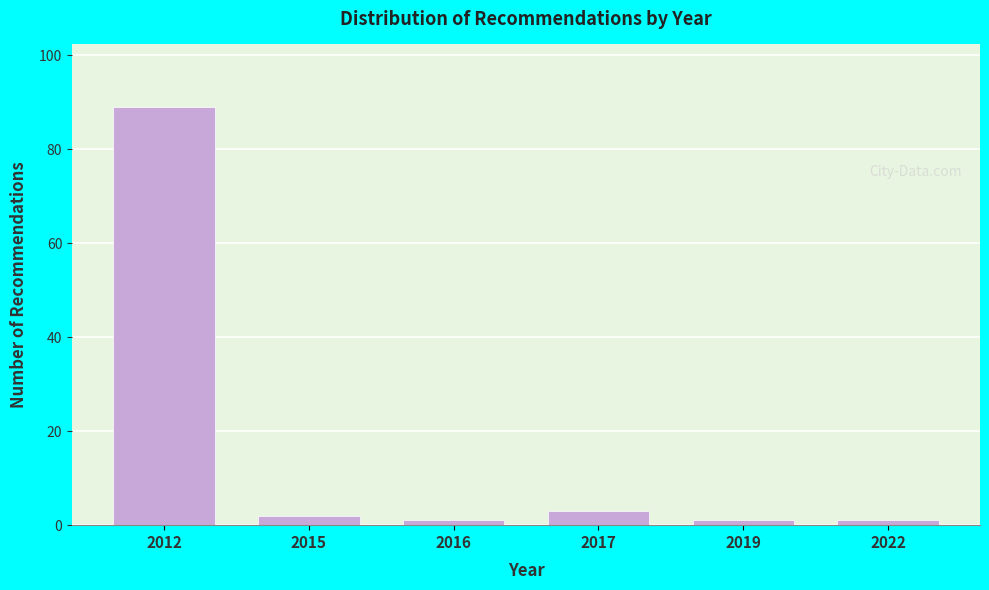

Reading right to left, list all the values displayed in this chart.

2022=1	2019=1	2017=3	2016=1	2015=2	2012=89